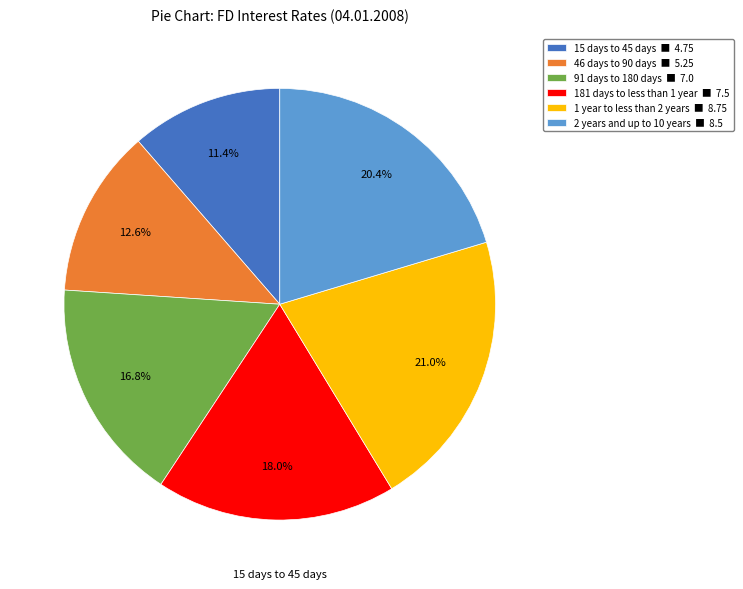

What is the ratio of the value at 46 days to 90 days ■ 5.25 to the value at 2 years and up to 10 years ■ 8.5?

0.6